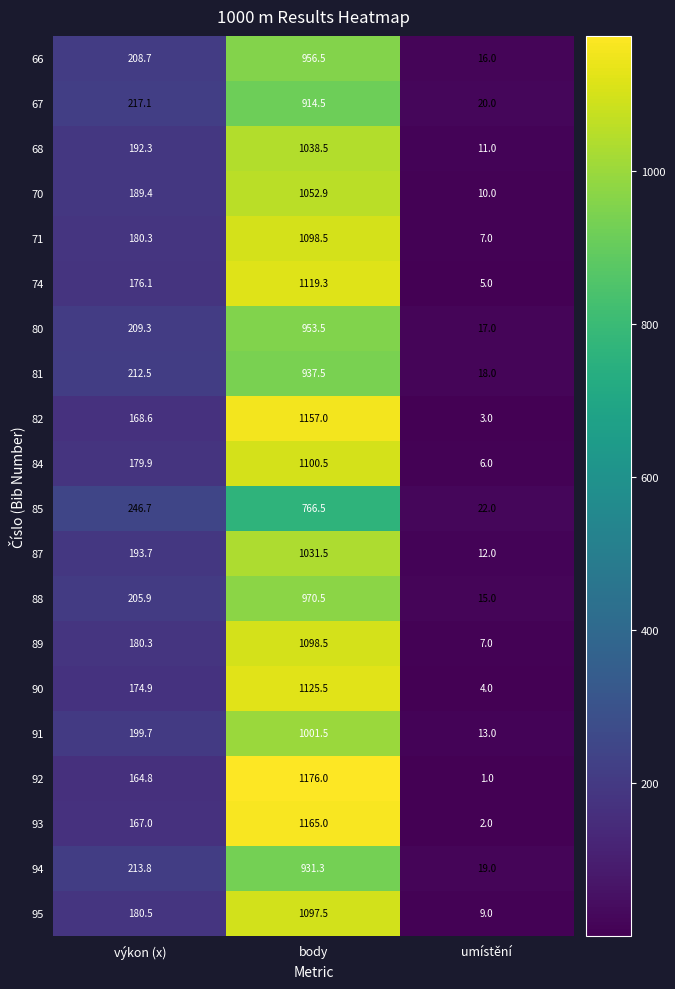

Between výkon (x) and body, which series saw the biggest shift?

92